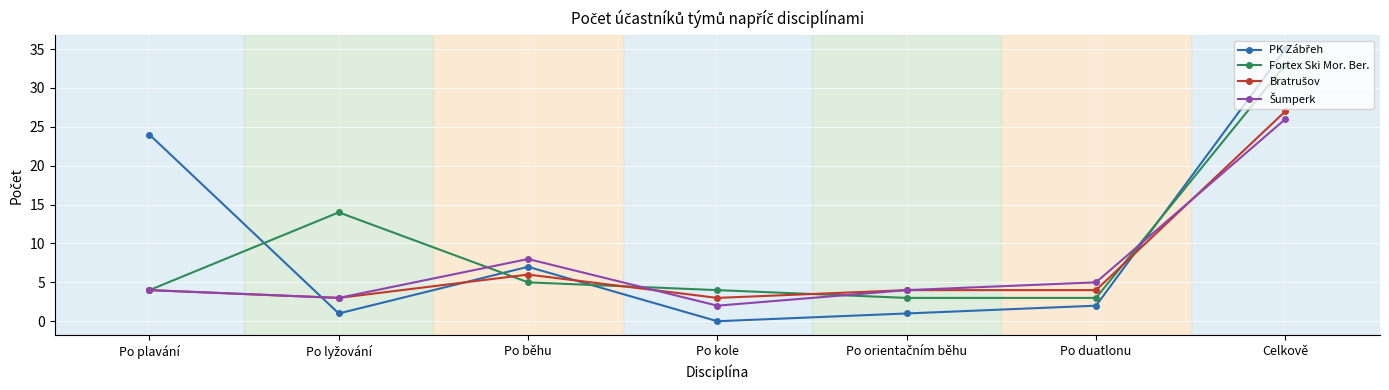

At which category does the chart reach its minimum across all series?

Po kole